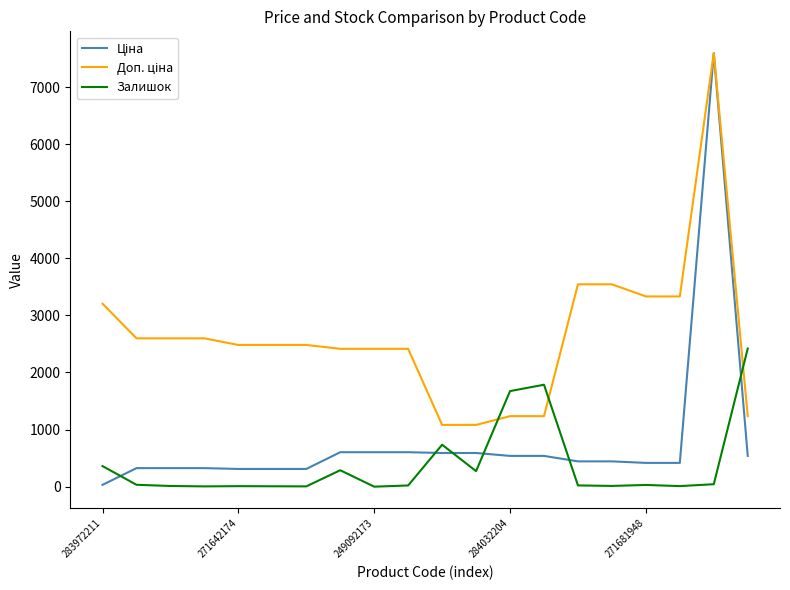

What is the greatest value displayed?

7596.5